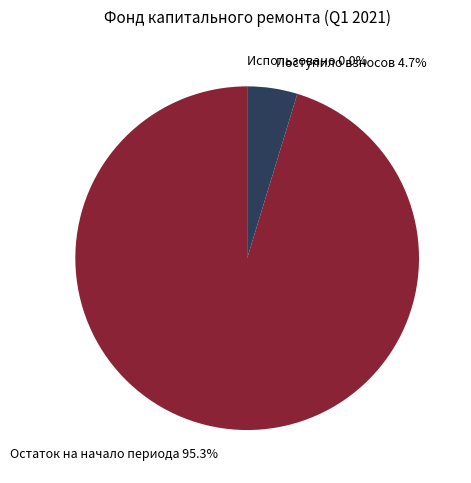

Does Поступило взносов represent more than half of the total?

No